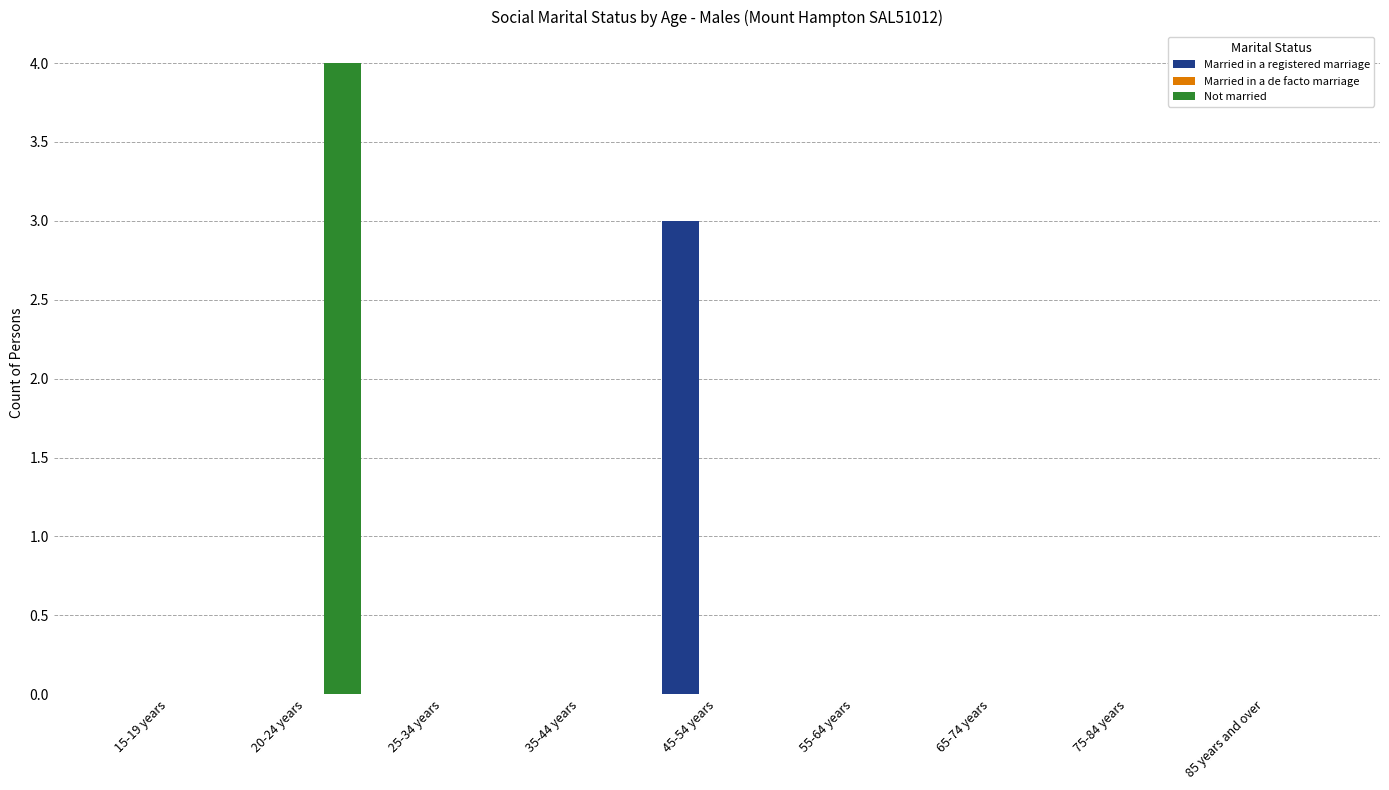

True or false: Not married has a value of 1 at 25-34 years.

False